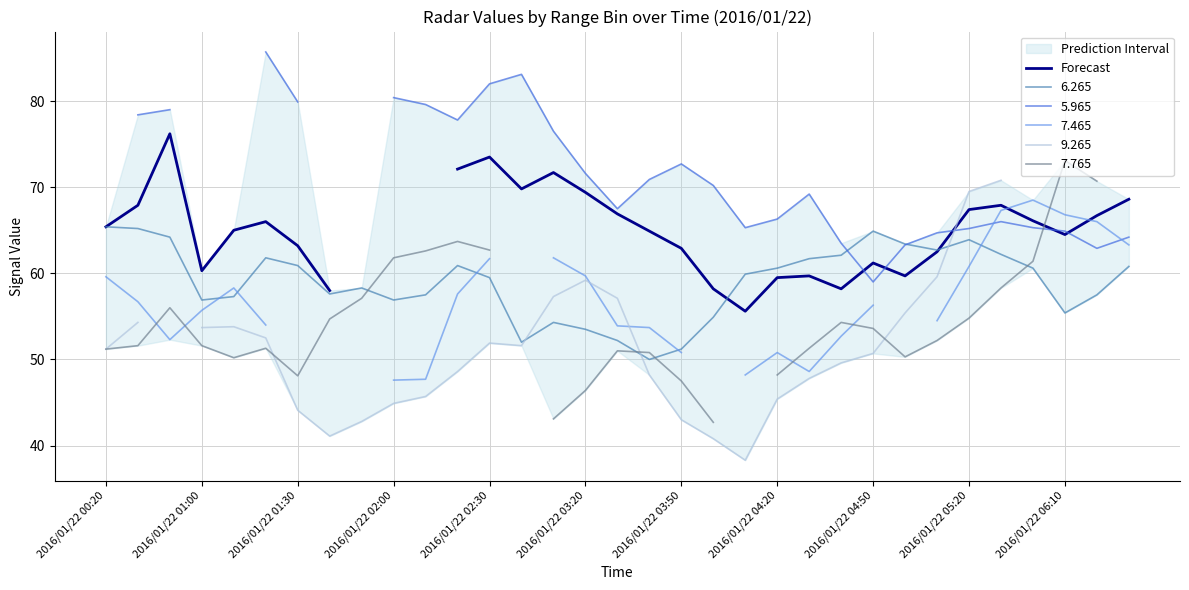

True or false: the data has more than 1 interior local peaks.

True